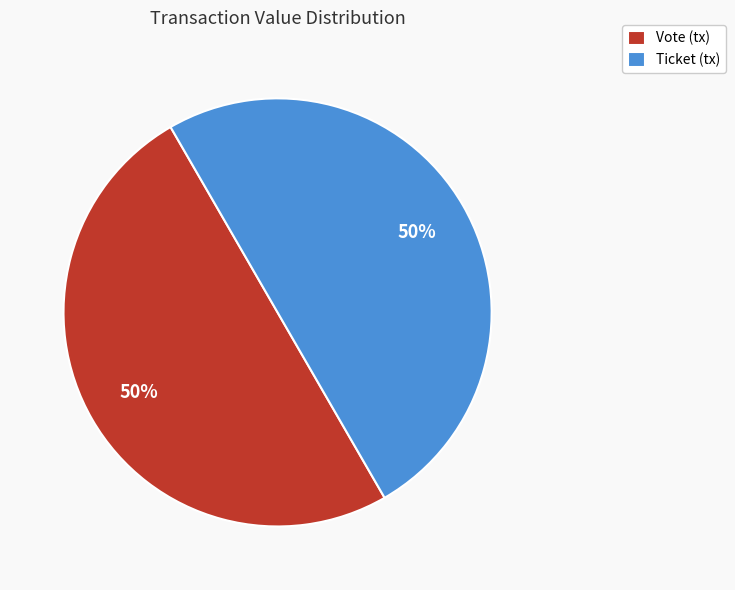

Combined, do Vote (tx) and Ticket (tx) account for over 50%?

Yes